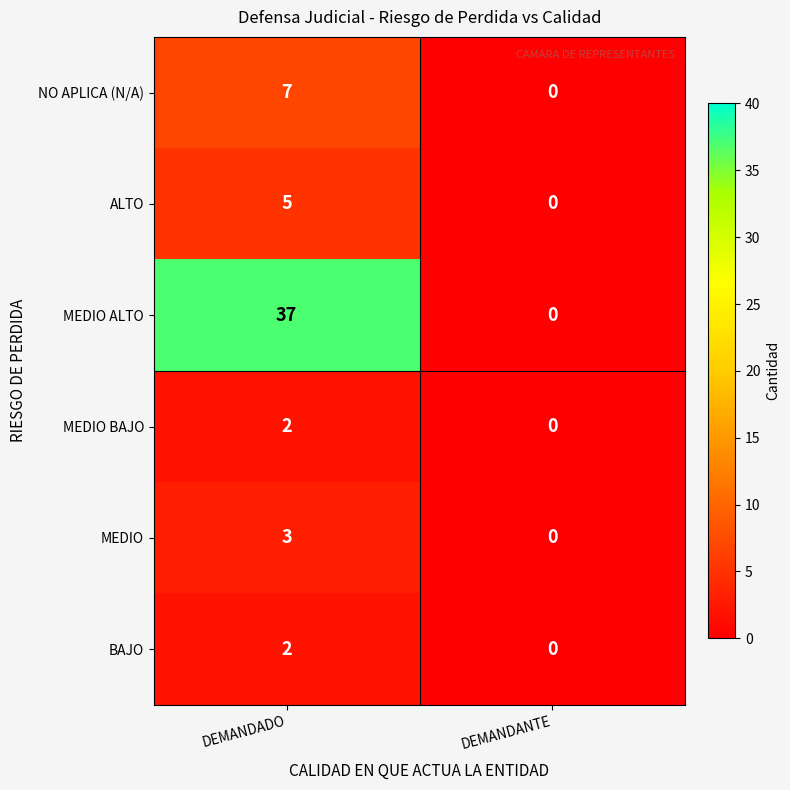

At which label does NO APLICA (N/A) reach its minimum?

DEMANDANTE